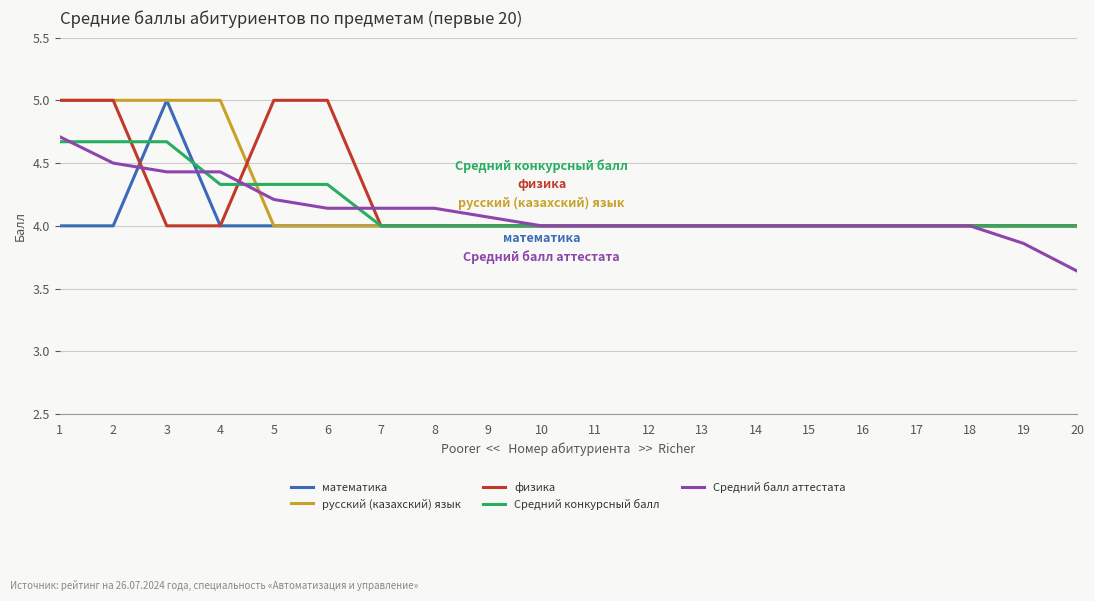

Which series changed the most between 6 and 9?

физика